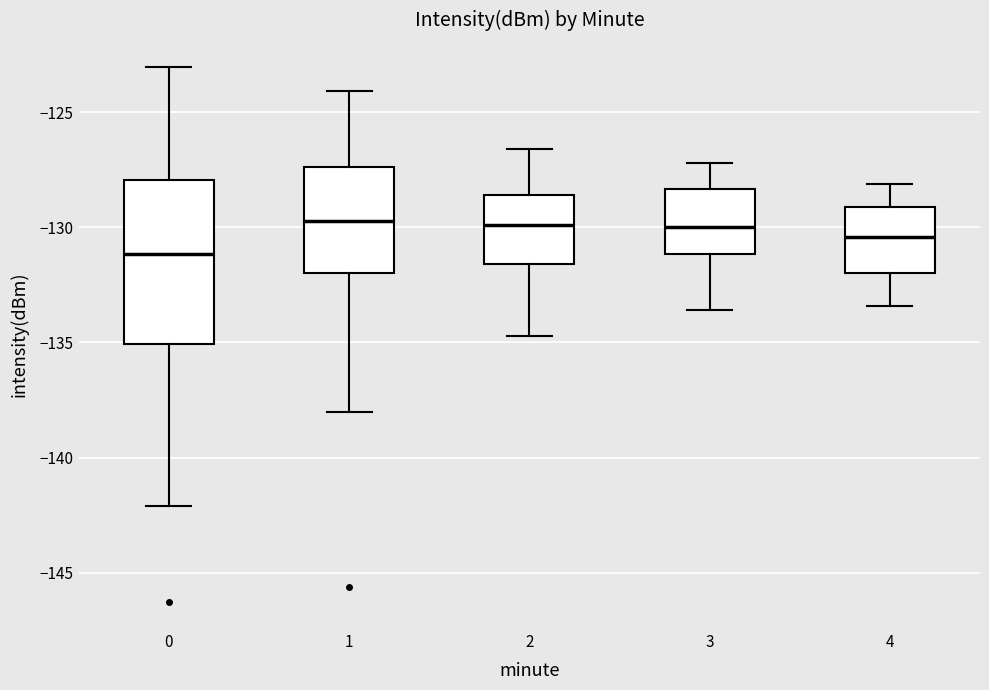

Reading left to right, transcribe this box plot: for each box, give where its median line is, the range the box spans, and where its two whiskers end, as read against the y-axis. The values are not printed on the chart, so give them approximately, as read against the axis.

0: median -131.0, box -135.0 to -128.0, whiskers -142.0 to -123.0
1: median -129.5, box -132.0 to -127.5, whiskers -138.0 to -124.0
2: median -130.0, box -131.5 to -128.5, whiskers -134.5 to -126.5
3: median -130.0, box -131.0 to -128.5, whiskers -133.5 to -127.0
4: median -130.5, box -132.0 to -129.0, whiskers -133.5 to -128.0